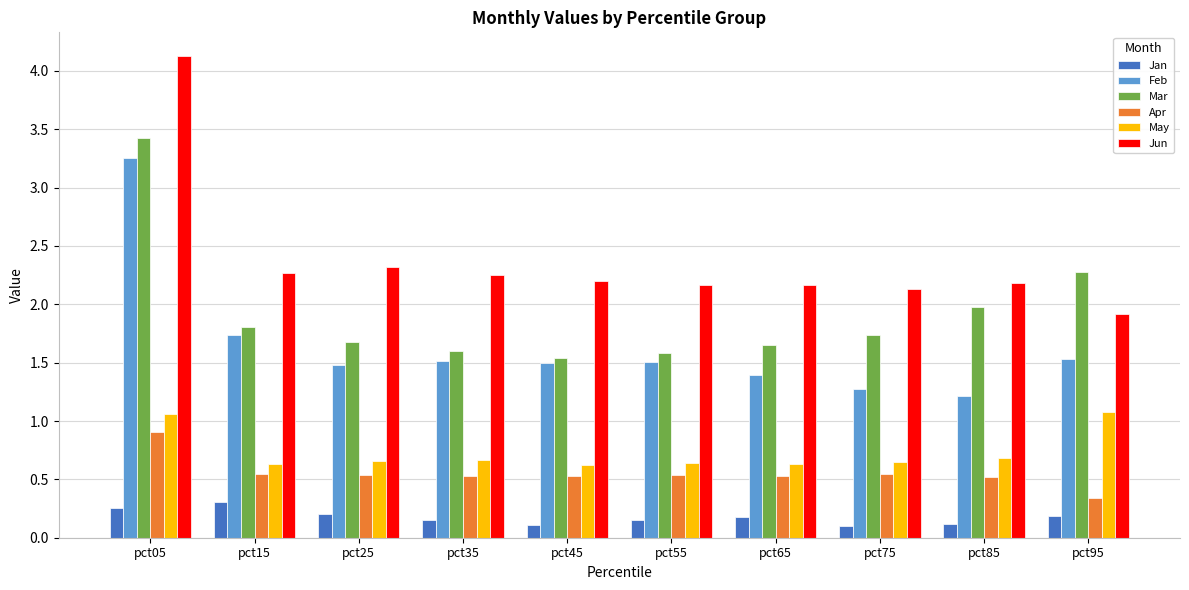

What is the approximate value of Jun at pct75?

2.1